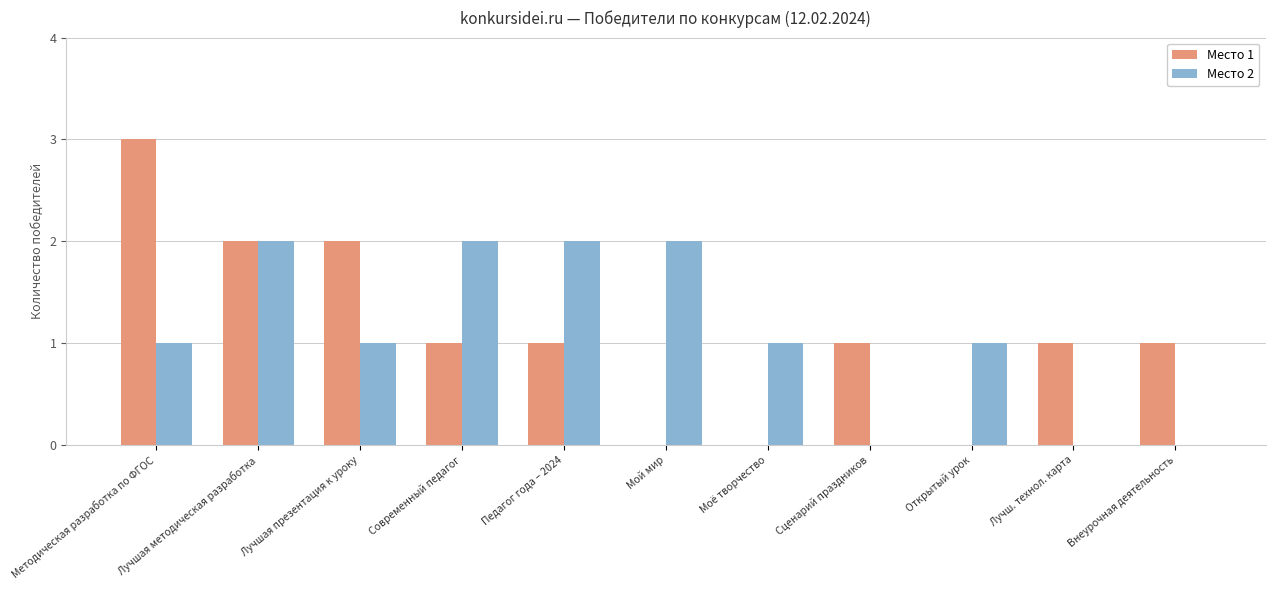

At which label does Место 1 reach its peak?

Методическая разработка по ФГОС